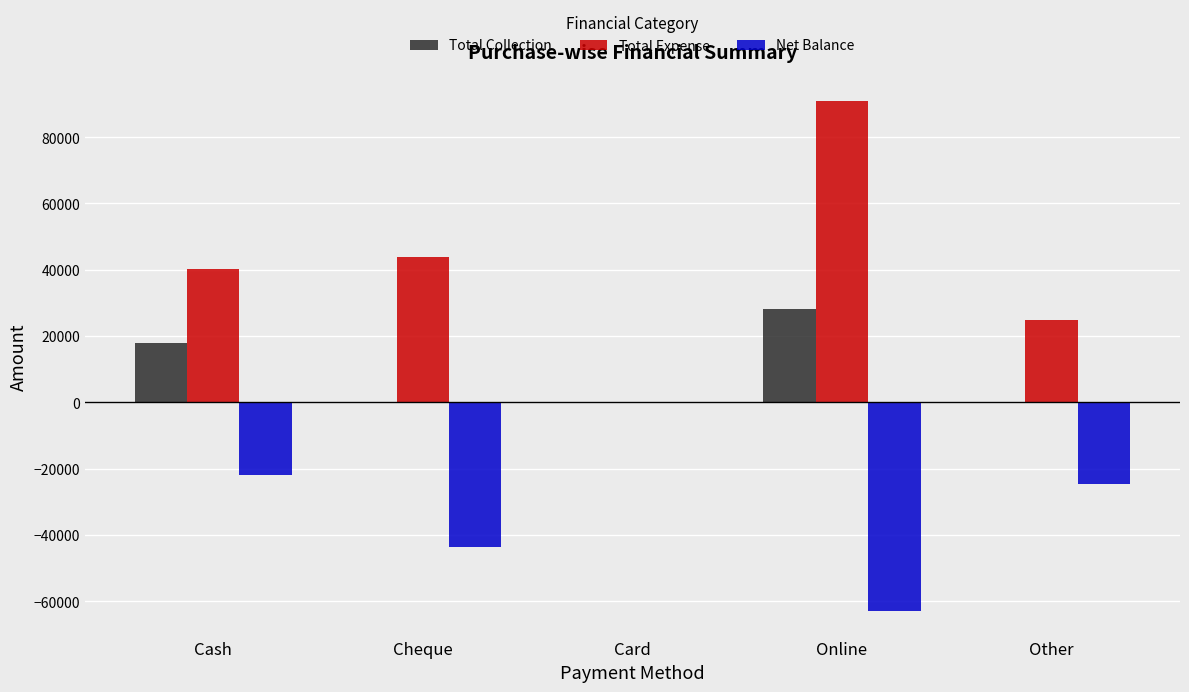

Which series has the widest spread of values?

Total Expense